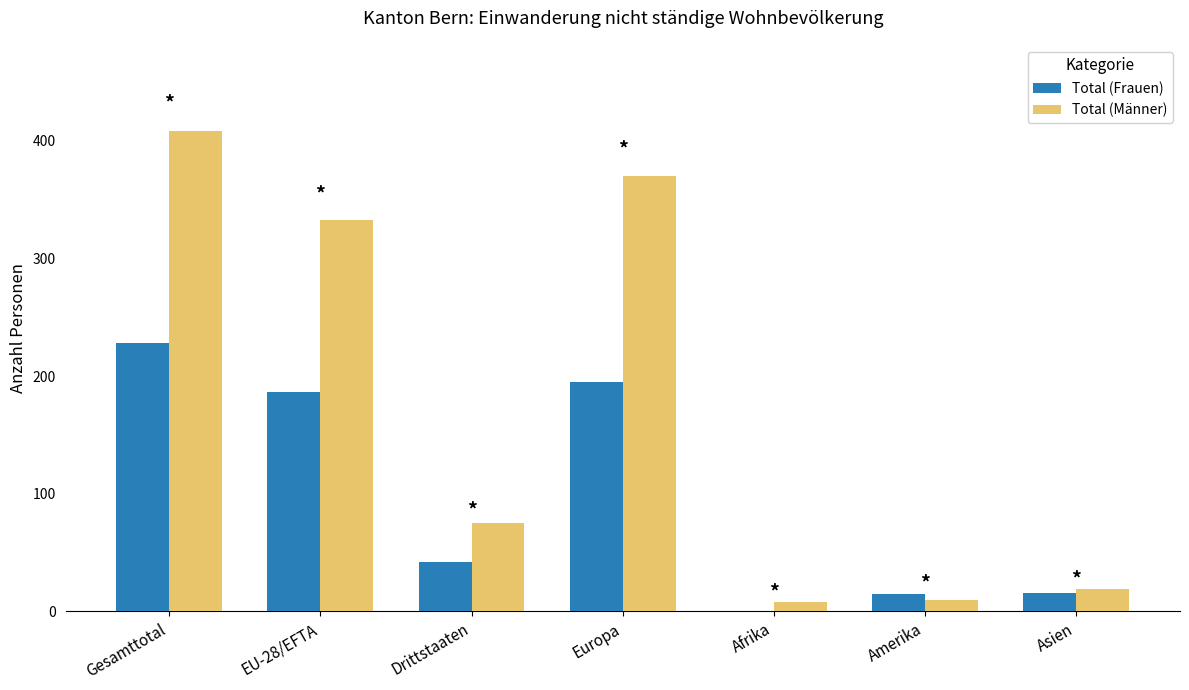

What is the sum of the Total (Frauen) values at EU-28/EFTA and Afrika?

186